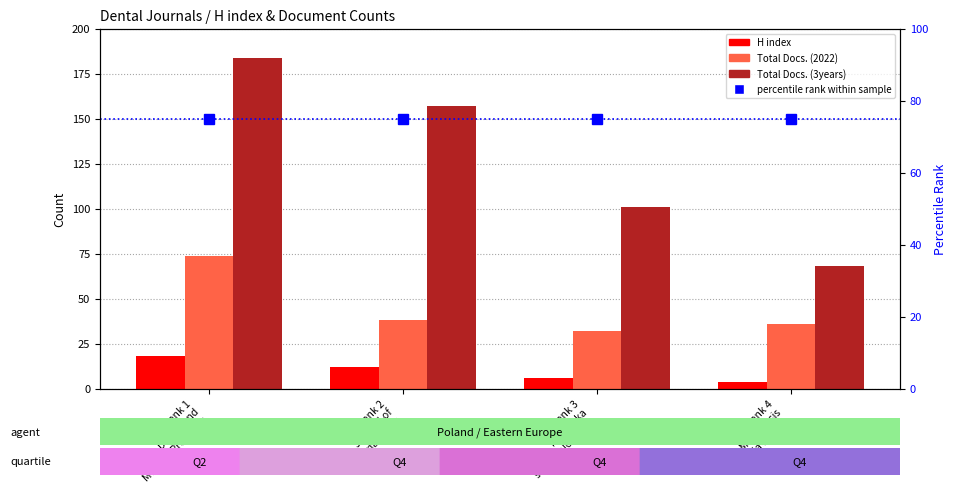

What is the difference between the H index values at Rank 4
Acta Marisiensis
Seria Medica and Rank 2
Journal of
Stomatology?

8